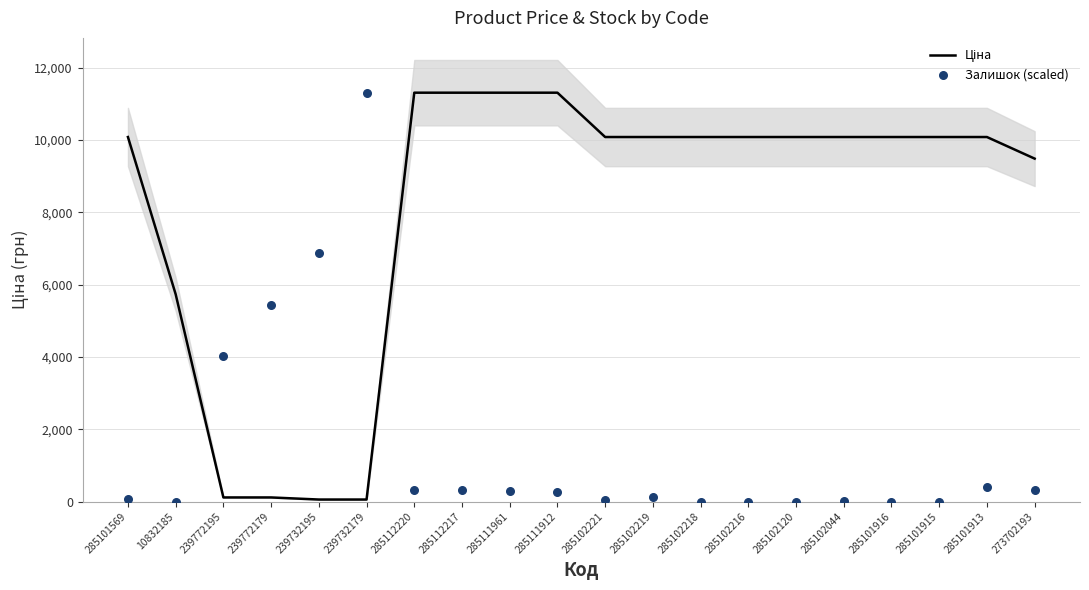

Which series reaches the minimum Y coordinate?

Залишок (scaled)